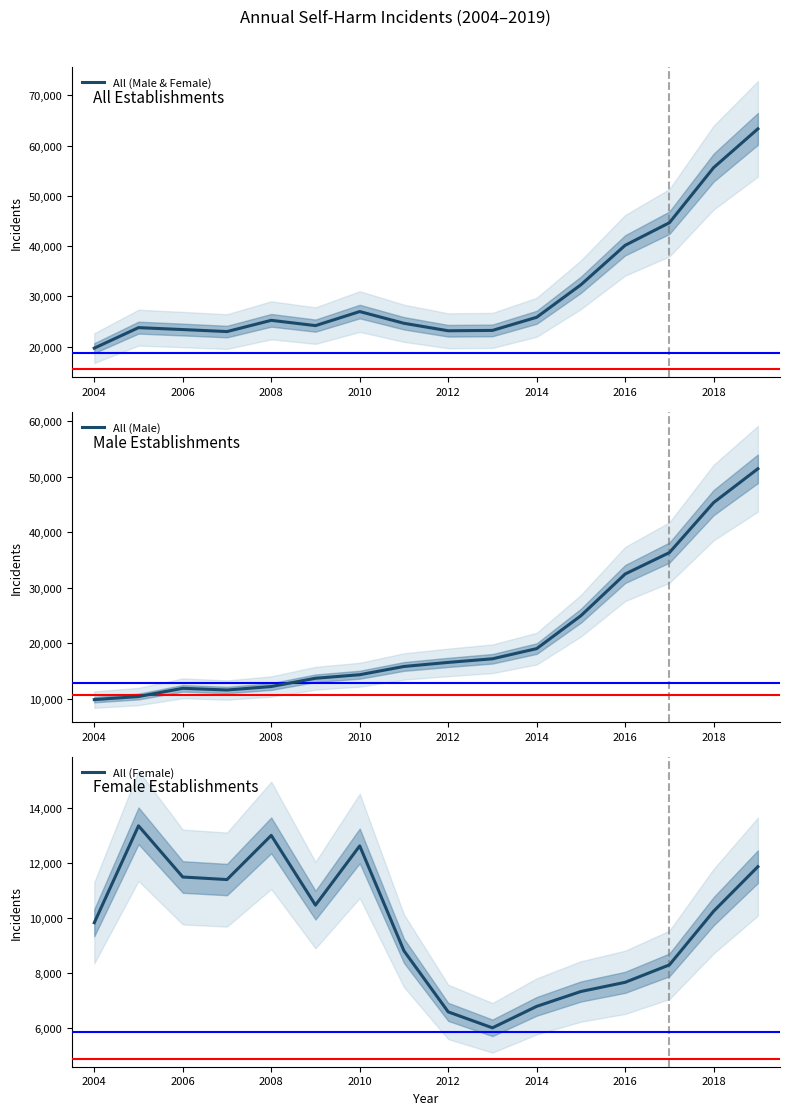

Where is All (Male & Female) nearest to the value 41515?

2016